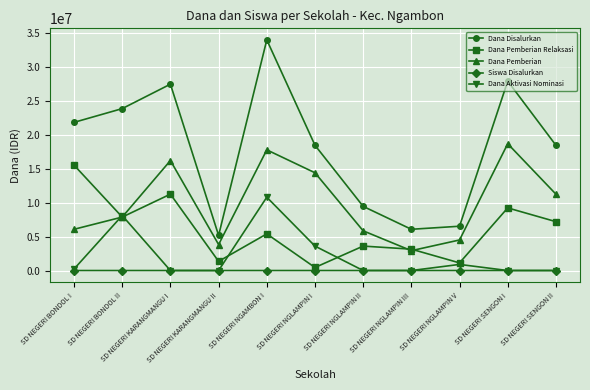

How many lines are shown in the chart?

5